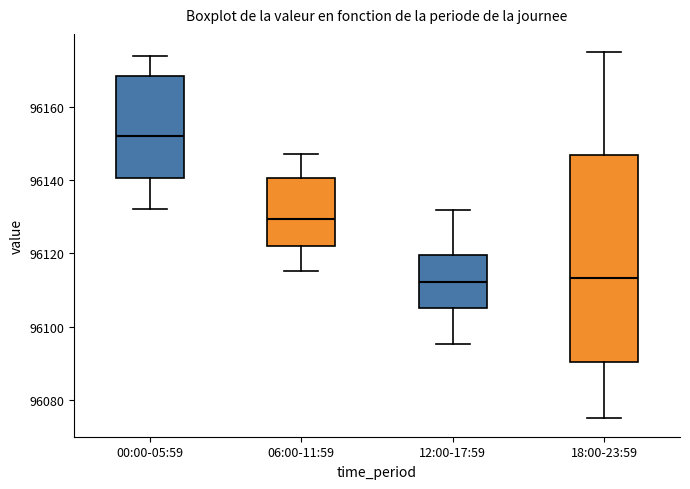

Where is the upper edge of the box for 12:00-17:59 on the y-axis? The values are not printed on the chart, so give them approximately, as read against the axis.

96120